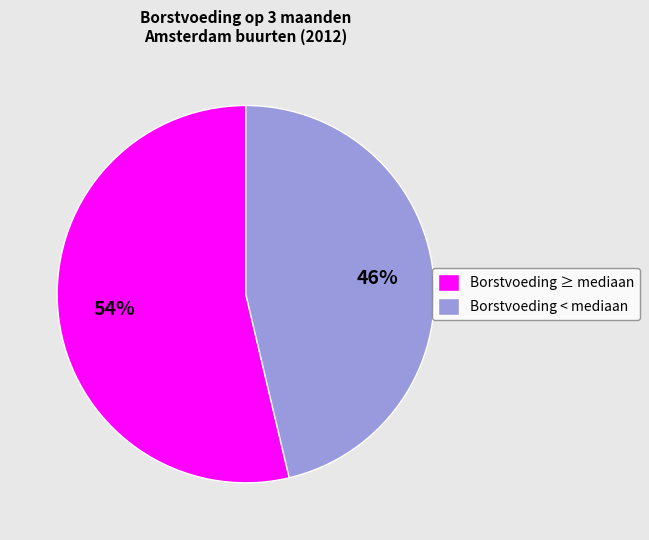

What is the largest slice in the pie chart?

Borstvoeding ≥ mediaan